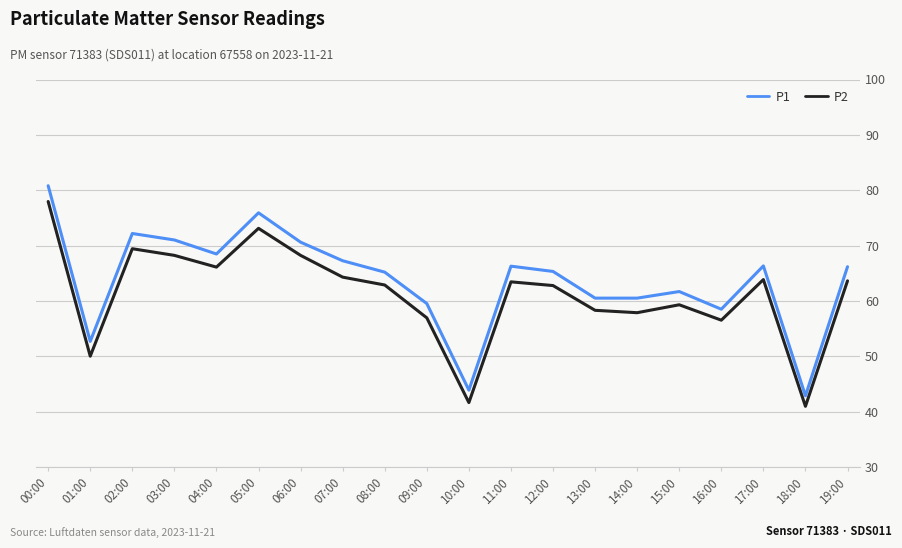

At which category does P2 reach its first local peak?

02:00